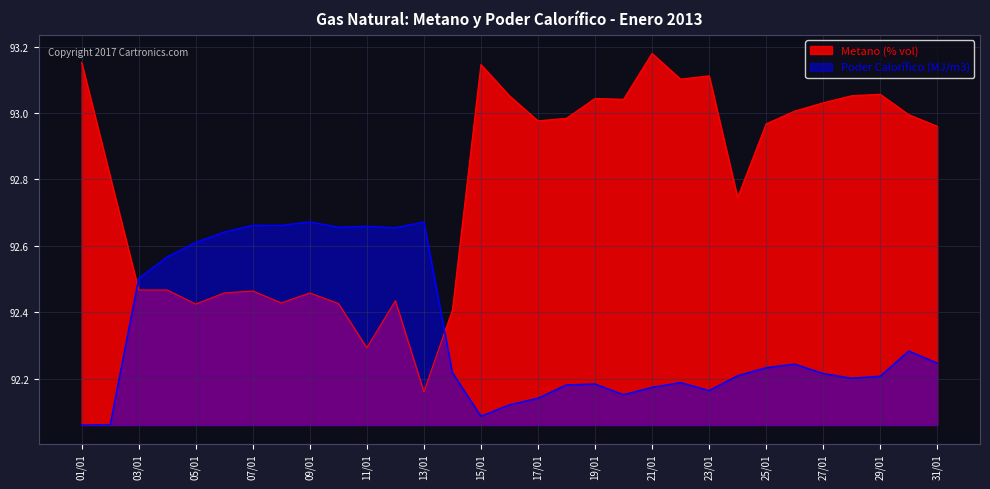

Is the value of Metano (% vol) at 26/01 greater than the value of Poder Calorífico (MJ/m3) at 17/01?

Yes